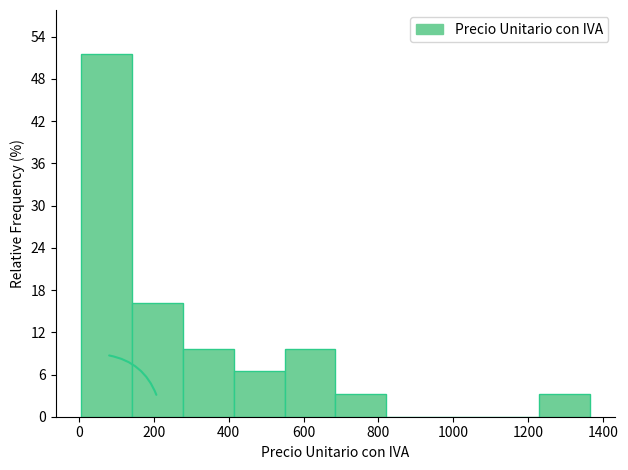

Reading left to right, list every bar in this chart as the range it spans on the x-axis followed by its height. Neither the bar edges nor the heights are printed on the chart, so give them approximately, as read against the axes.

0 to 140: 52
140 to 280: 16
280 to 420: 10
420 to 540: 6
540 to 680: 10
680 to 820: 3
820 to 960: 0
960 to 1100: 0
1100 to 1220: 0
1220 to 1360: 3